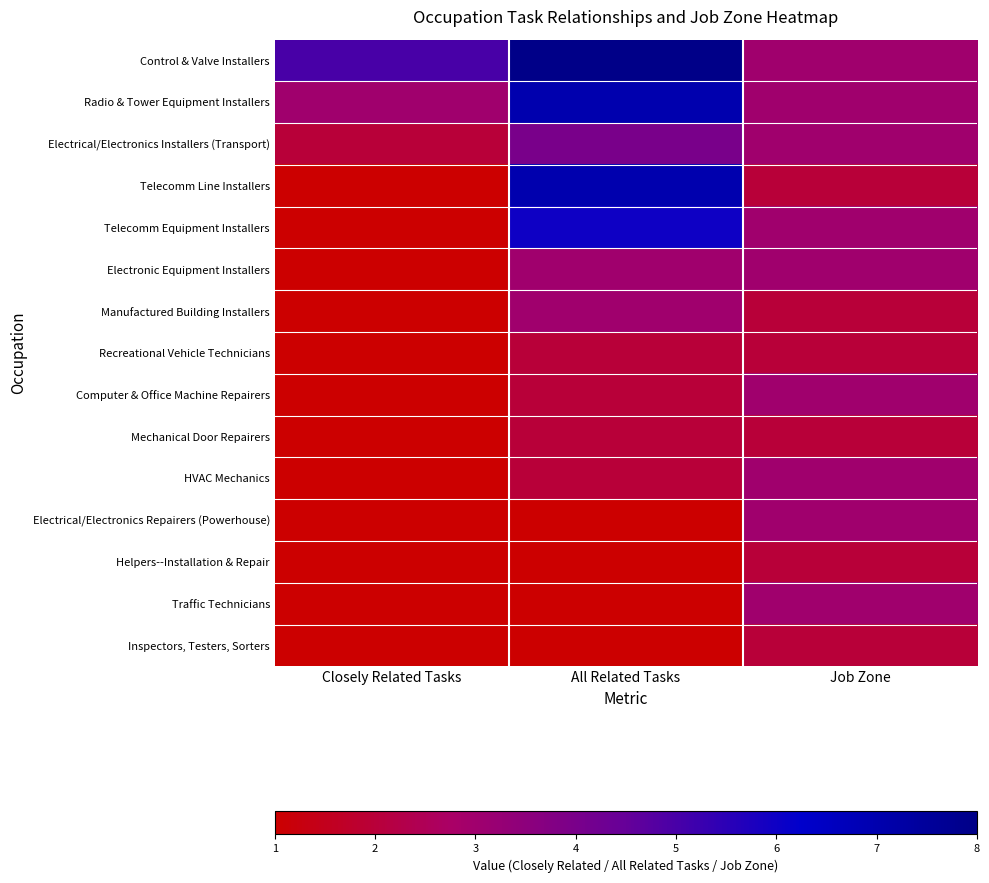

Between Job Zone and All Related Tasks, which is larger?

All Related Tasks